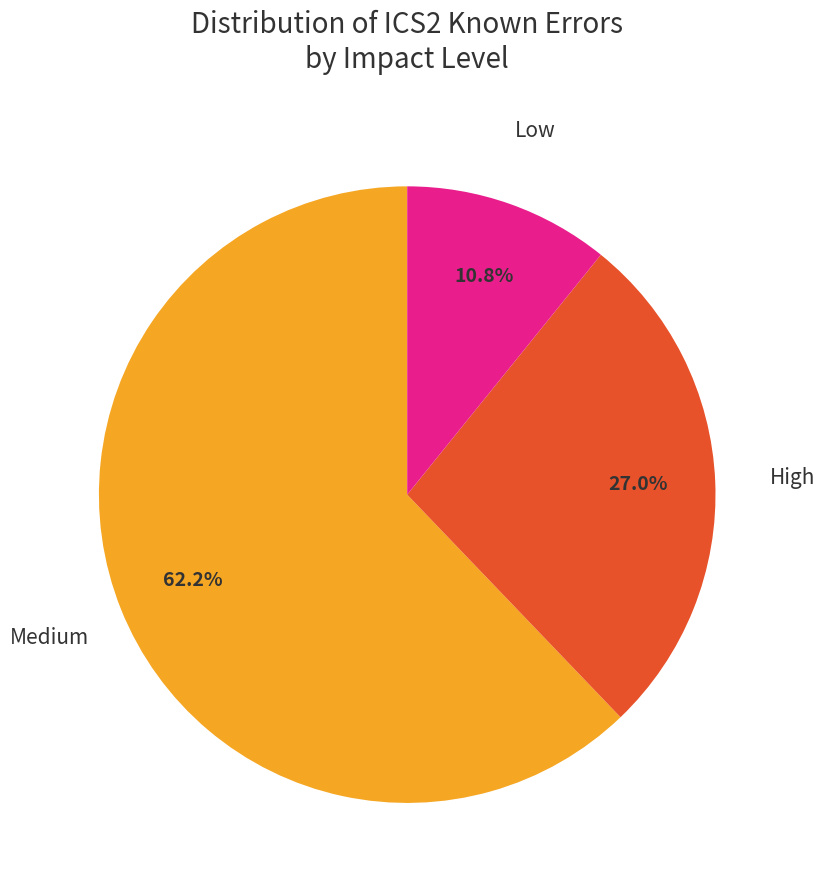

Which has a higher value, High or Low?

High